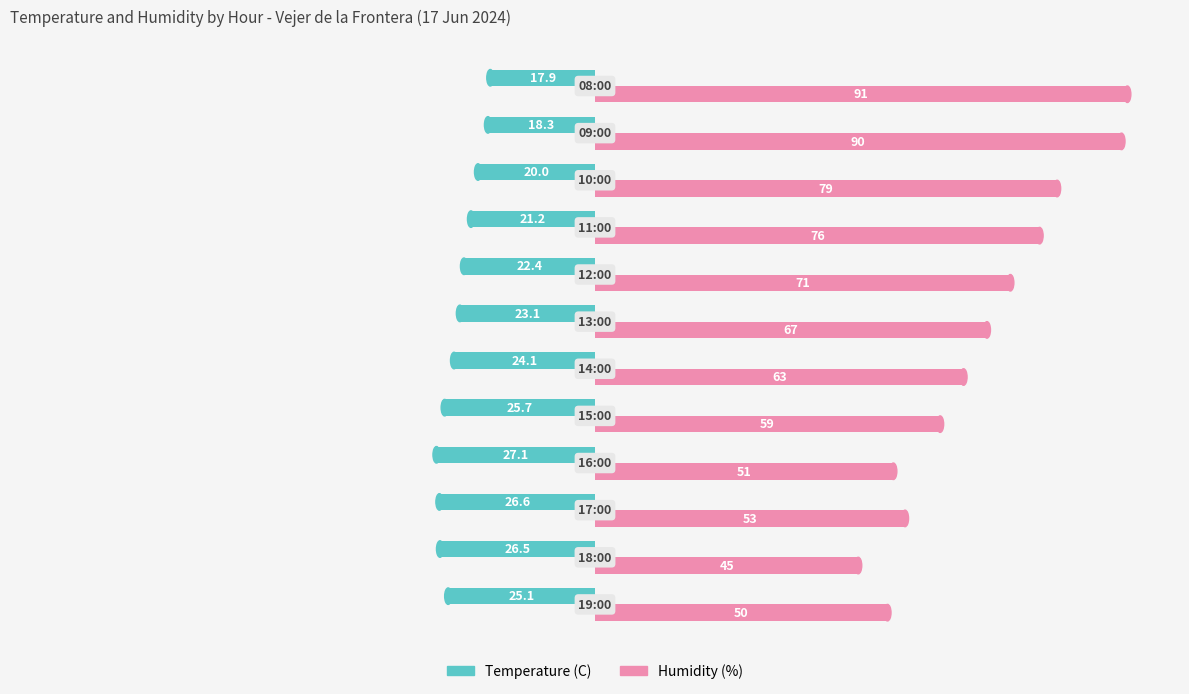

Which series has the largest range (max minus min)?

Humidity (%)